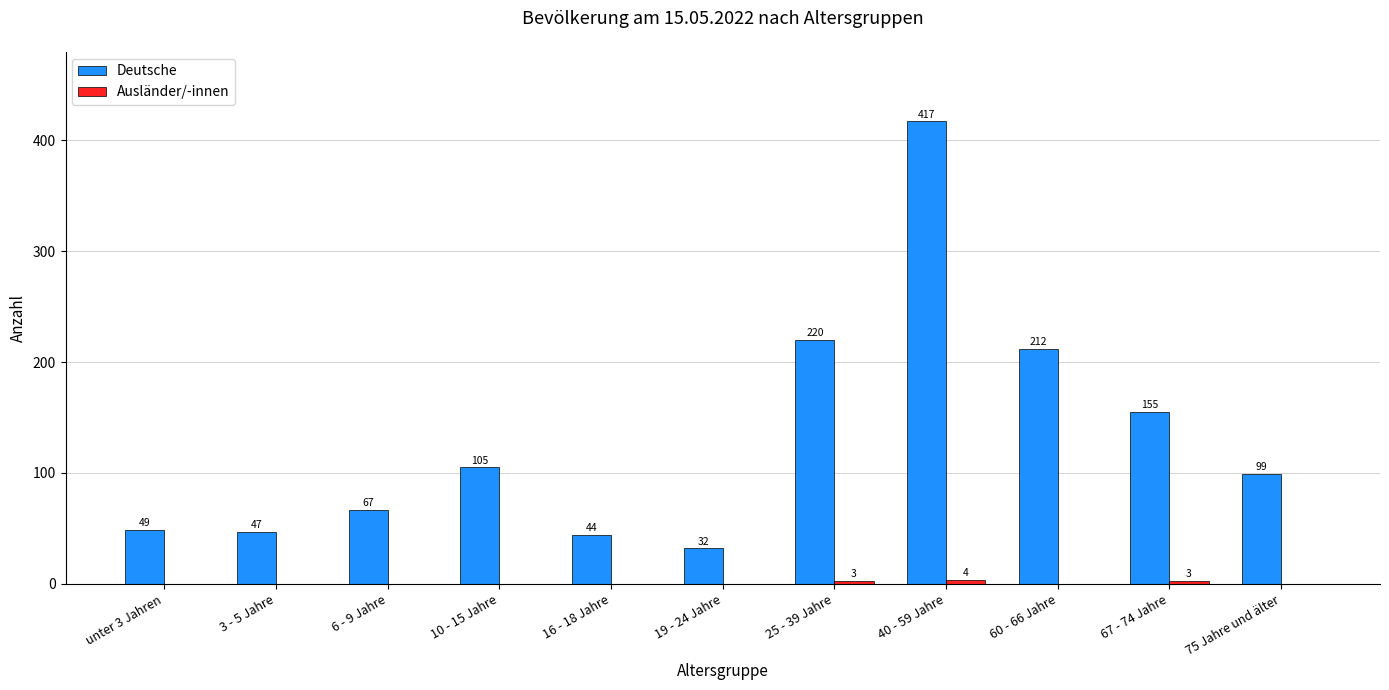

Is it true that Deutsche equals 105 at 10 - 15 Jahre?

True